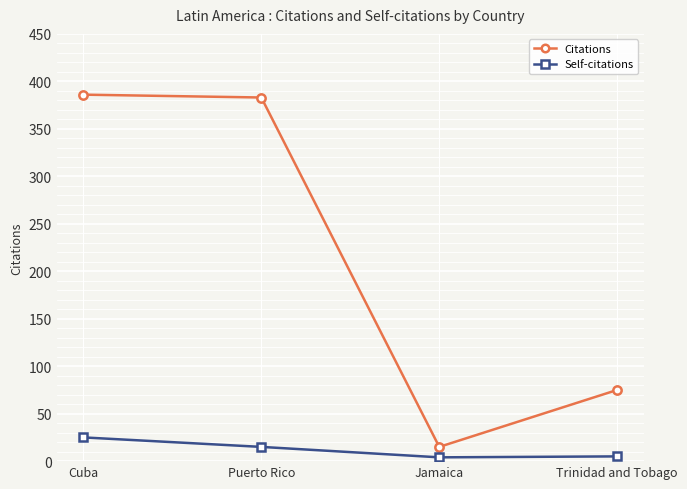

The value of Citations at Jamaica is 15. True or false?

True